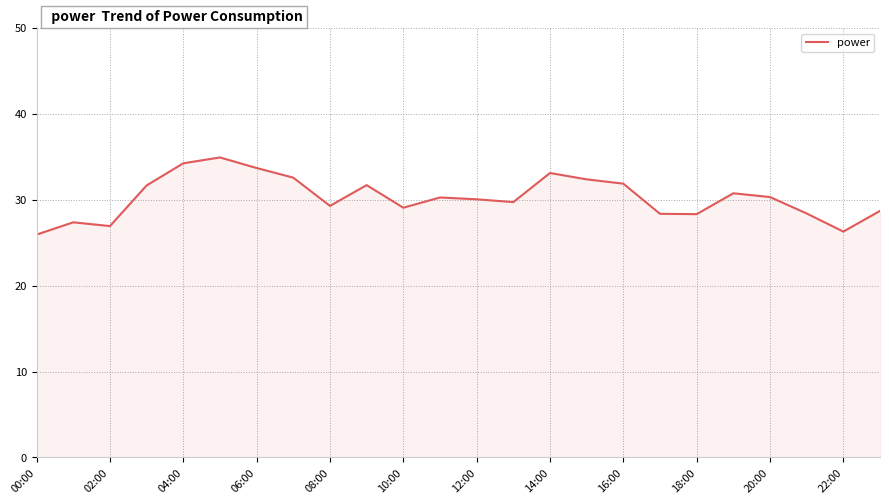

What is the difference between the maximum and minimum values?

9.0